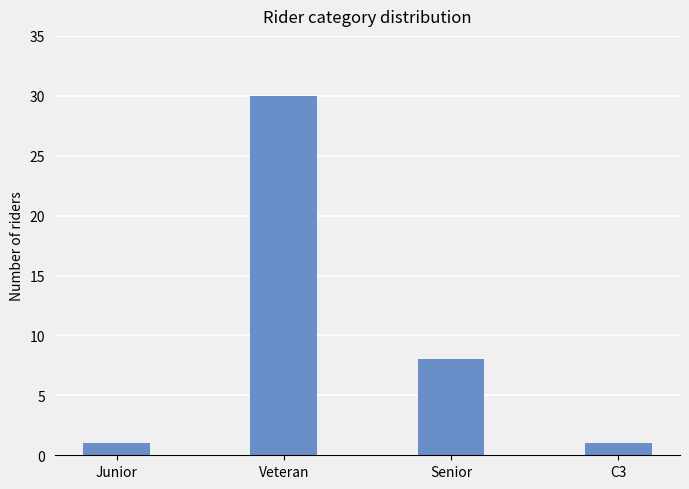

How many distinct data groups are displayed?

1